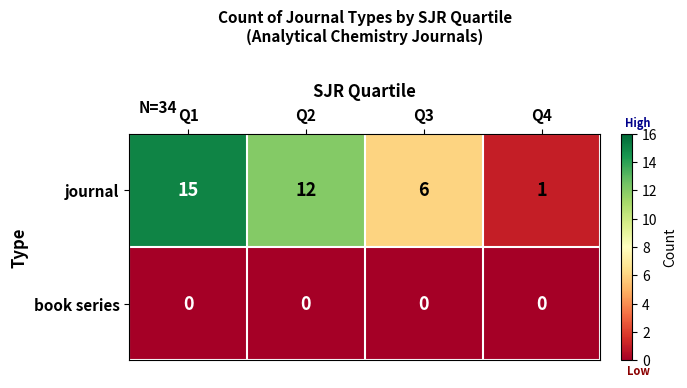

True or false: book series has a value of 0 at Q4.

True